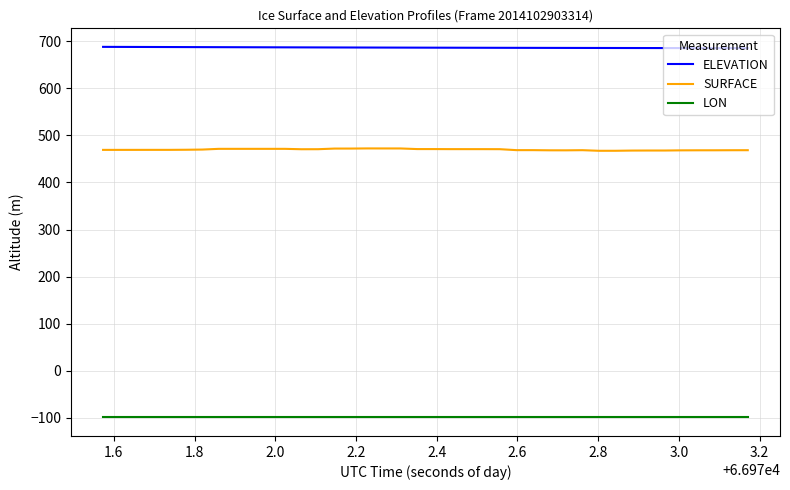

What is the minimum value shown in the chart?

-99.0